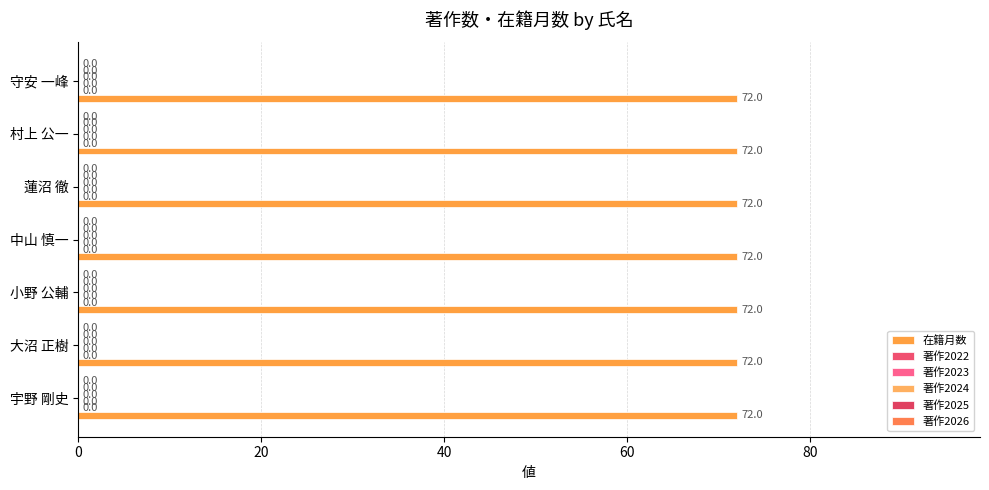

Is the value of 著作2024 at 村上 公一 greater than the value of 著作2022 at 村上 公一?

No